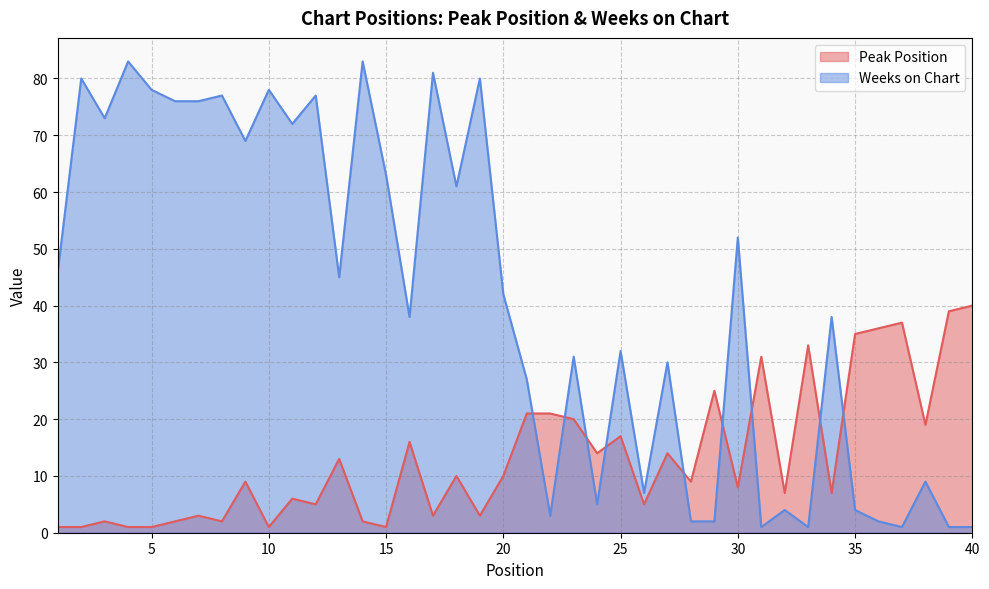

How many data points does each series have?

40